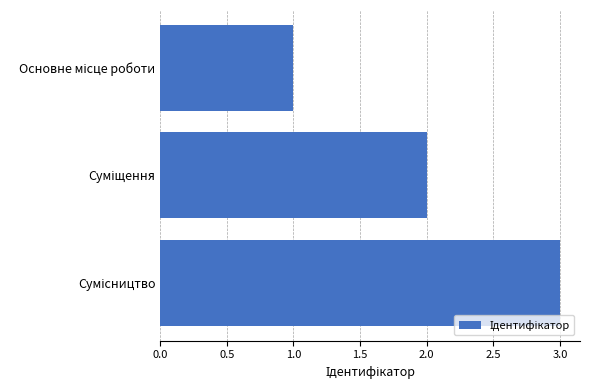

What is the sum of all values?

6